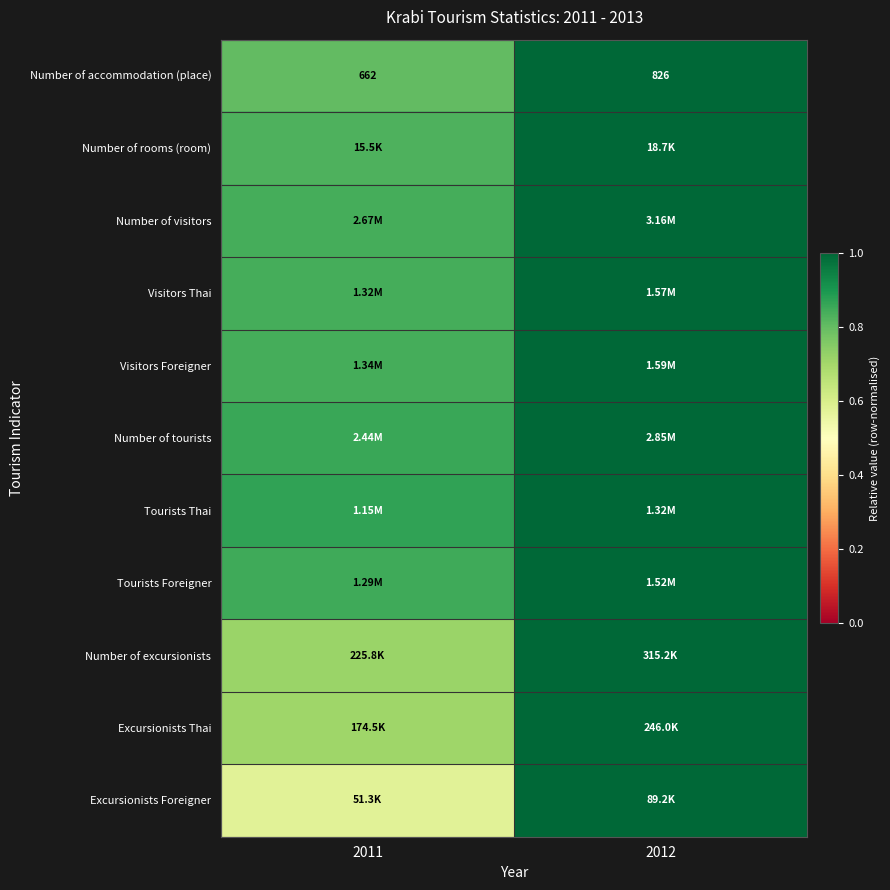

What is the sum of the Number of excursionists values at 2012 and 2011?

1.7